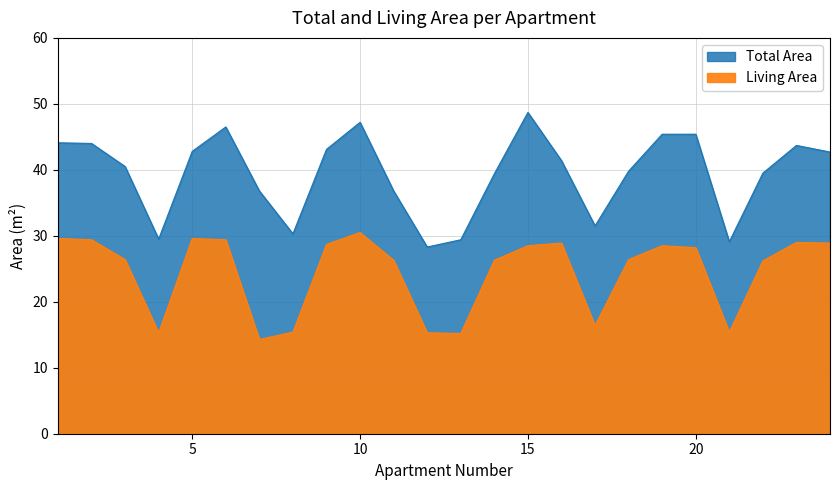

How many data points does each series have?

24